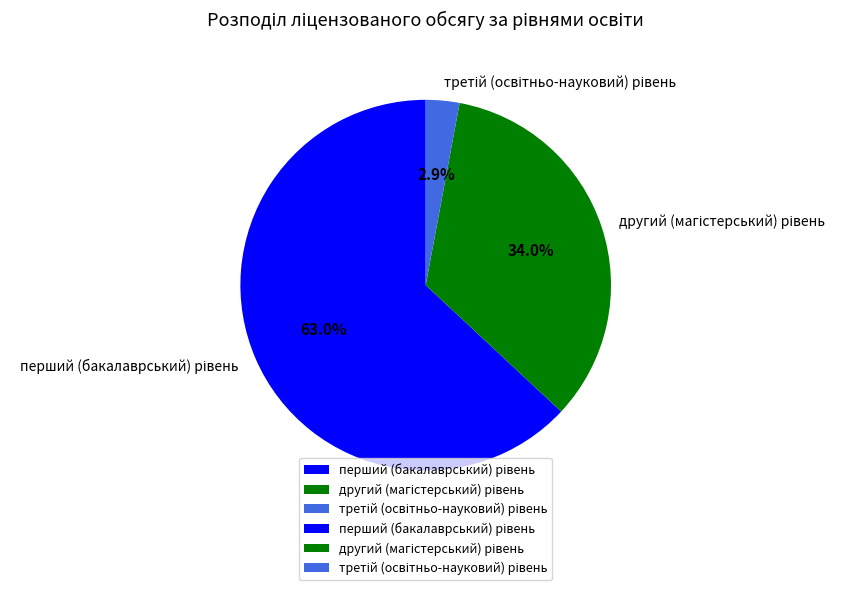

Is there any slice that represents more than half of the pie?

Yes